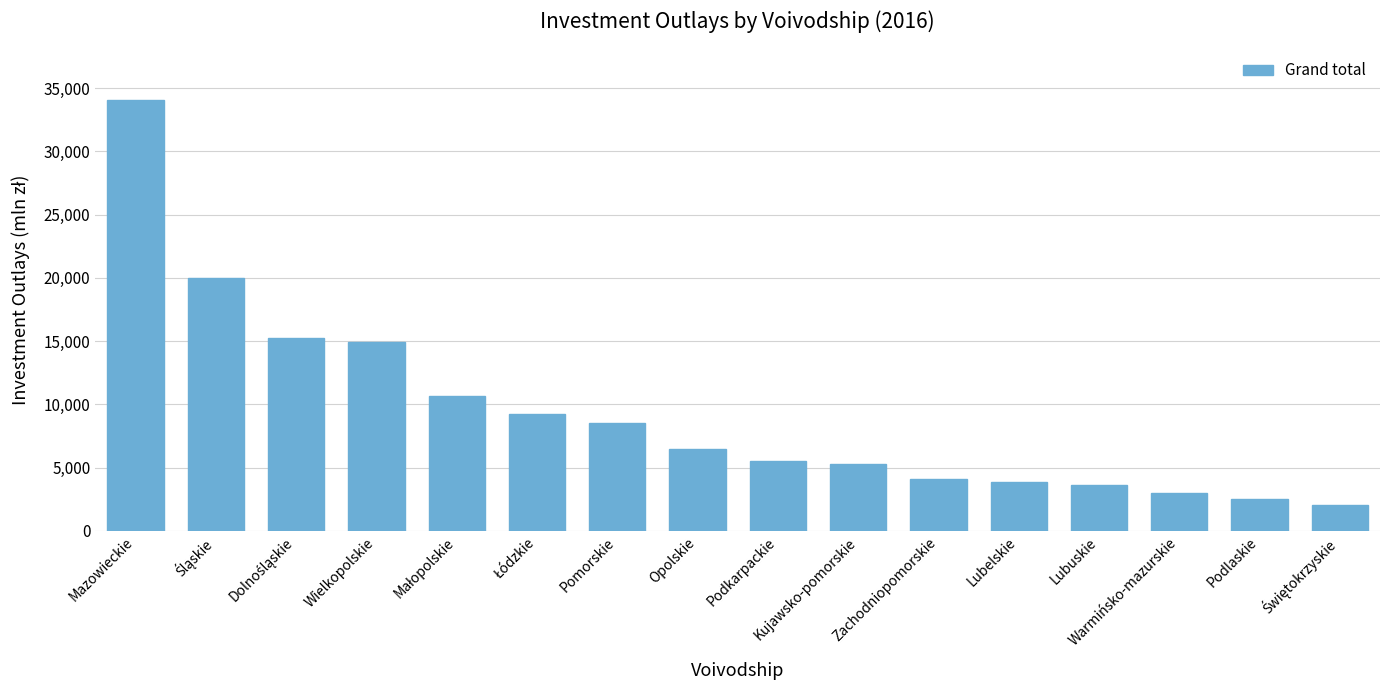

How many values exceed 6509?

8